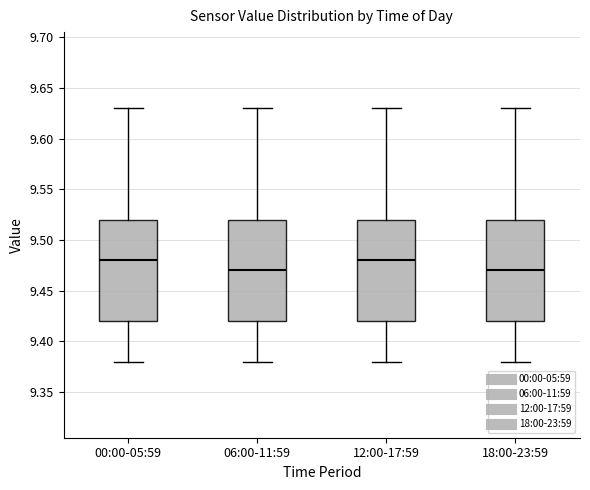

Where does the median line of the box for 00:00-05:59 sit on the y-axis? The values are not printed on the chart, so give them approximately, as read against the axis.

9.48